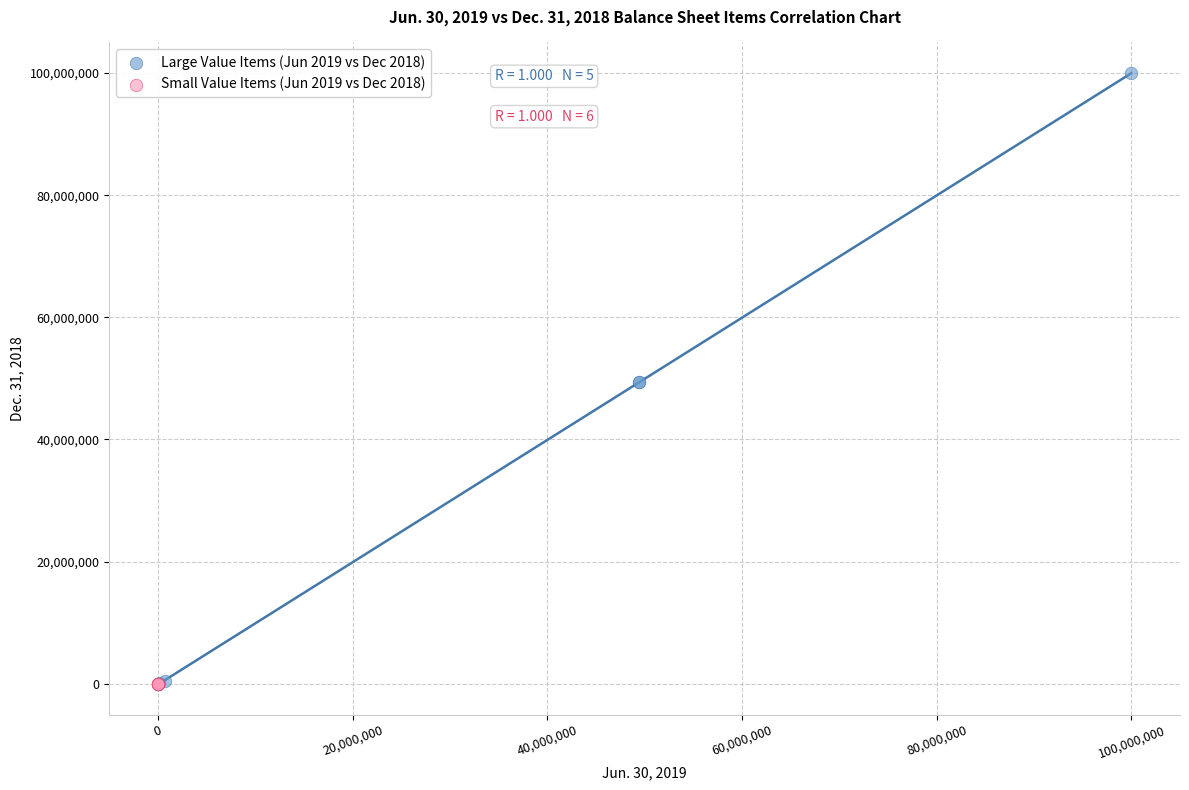

Which series contains the highest Y value?

Large Value Items (Jun 2019 vs Dec 2018)